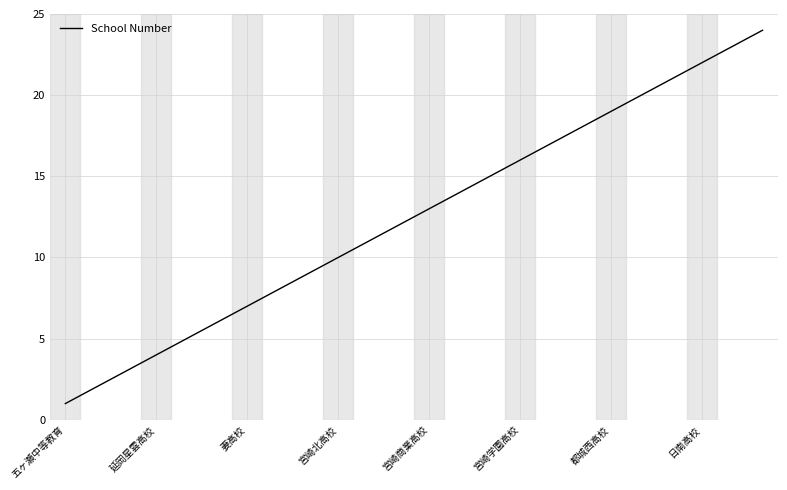

What is the difference between the maximum and minimum values?

23